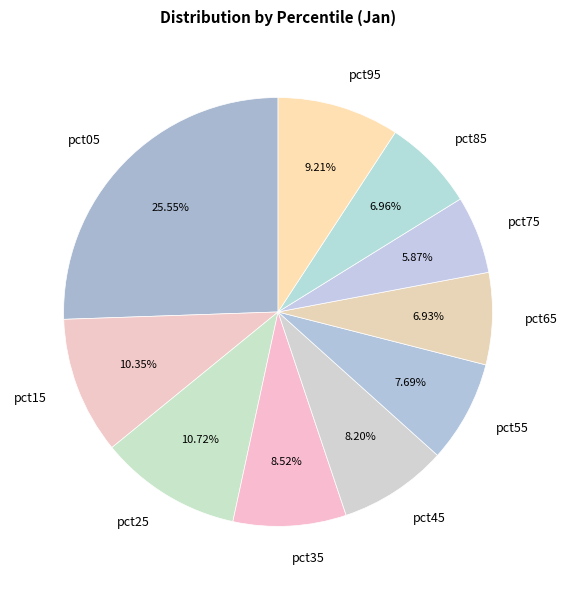

To the nearest percent, what is the combined percentage of pct55 and pct05?

33%